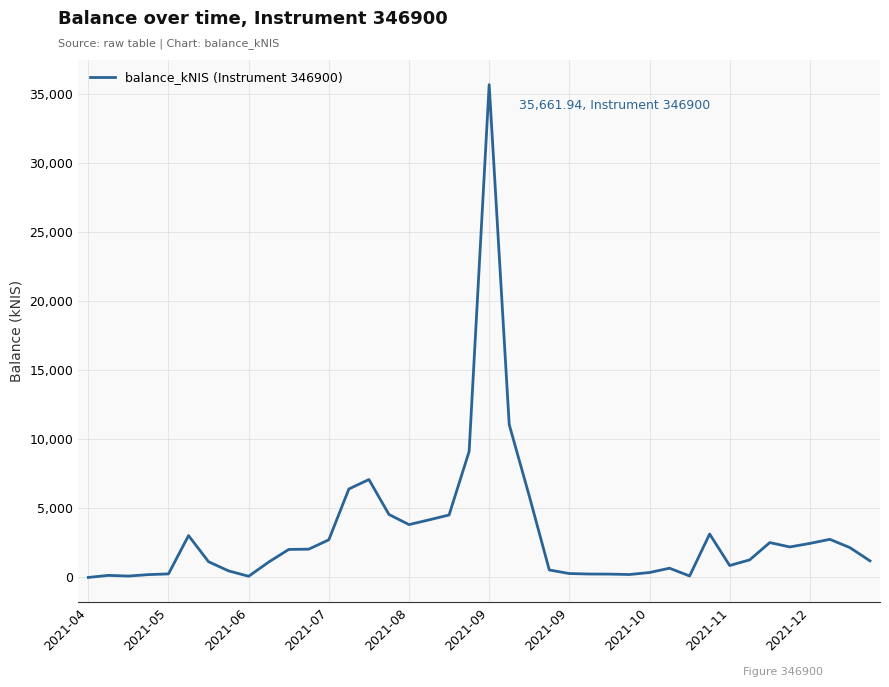

What is the maximum value shown in the chart?

35661.9